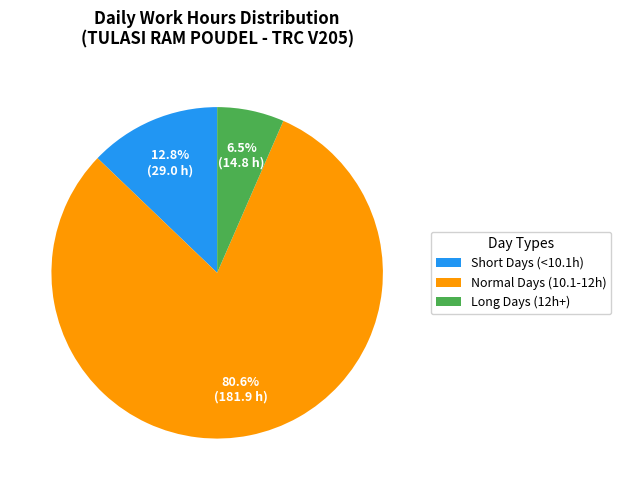

Is there any slice that represents more than half of the pie?

Yes